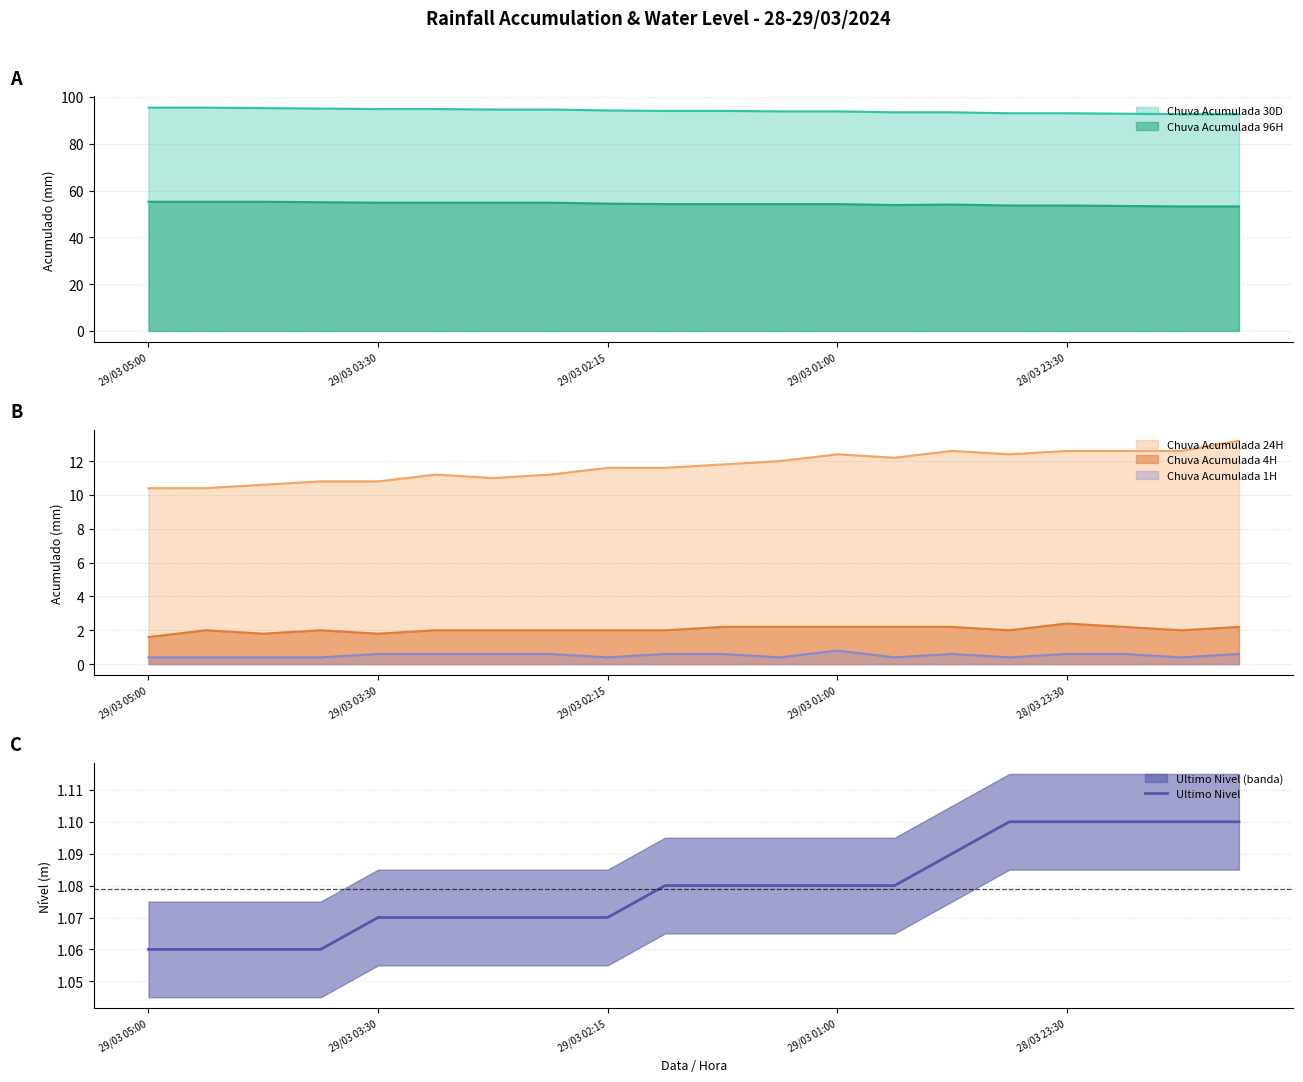

Does the chart have visible grid lines?

Yes